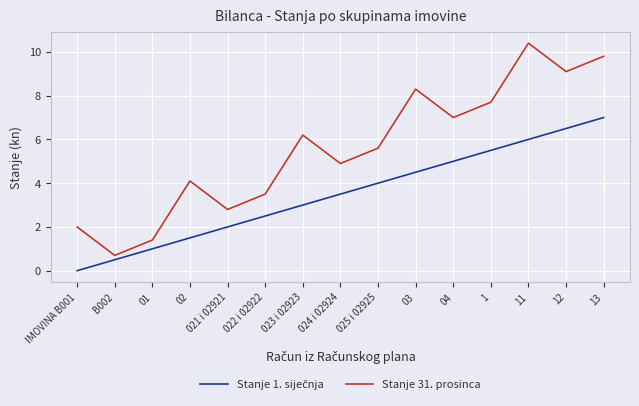

Which category has the highest value across all series?

11